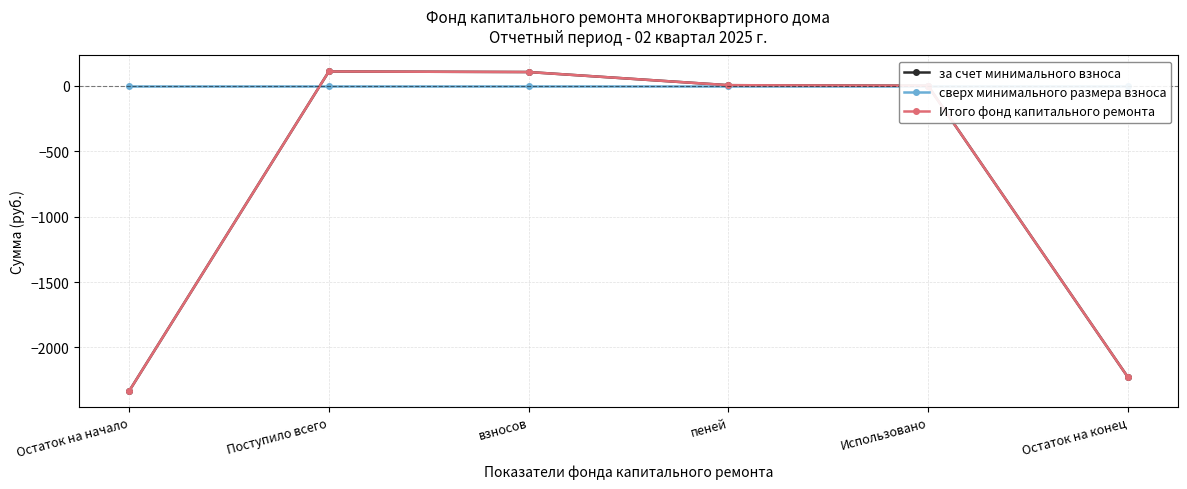

What is the difference between the highest and lowest values at Остаток на начало?

2332.9